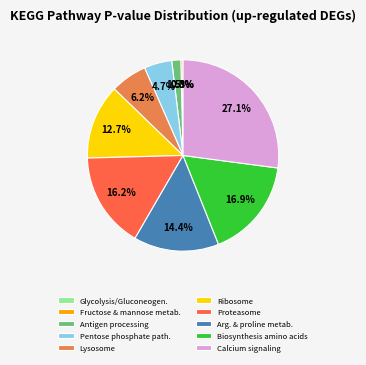

What is the largest slice in the pie chart?

Calcium signaling